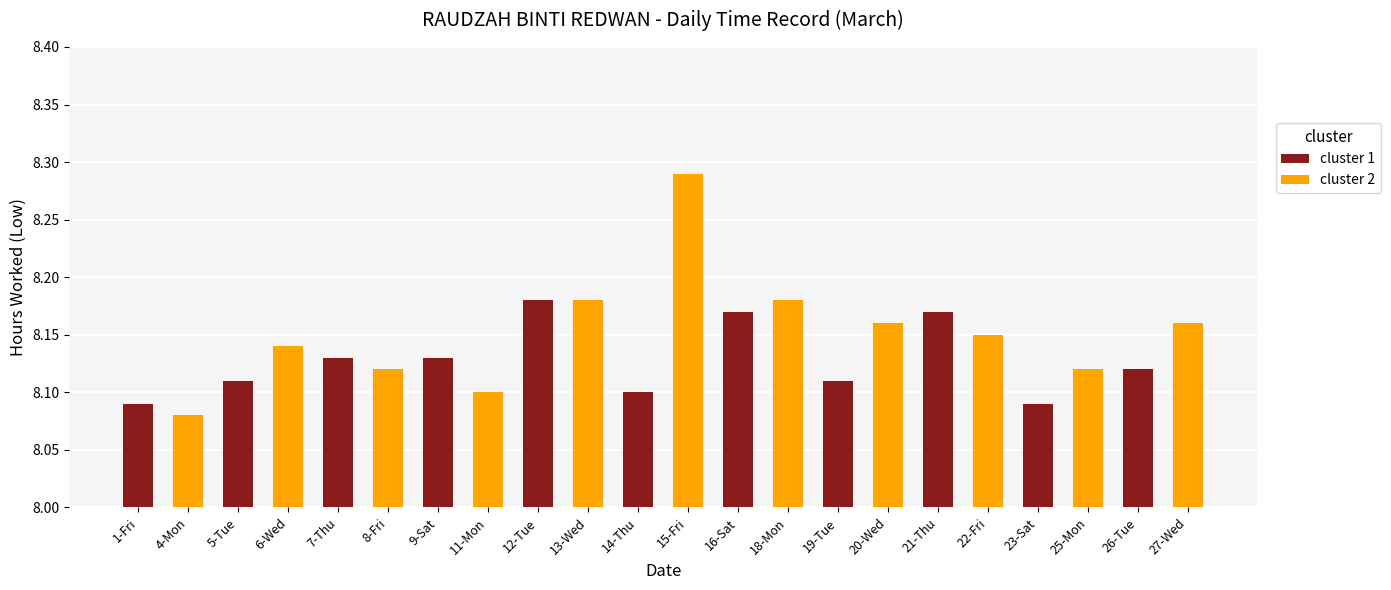

Count the number of categories in the chart.

22